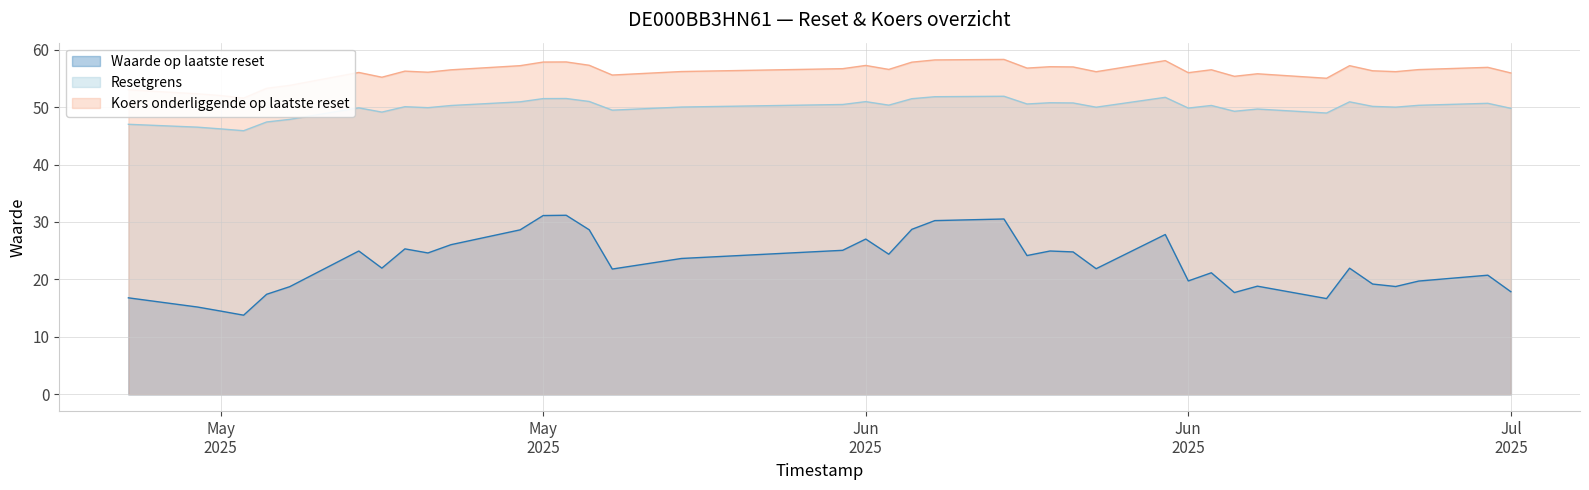

In Koers onderliggende op laatste reset, how many points are higher than both neighbors (excluding endpoints)?

11